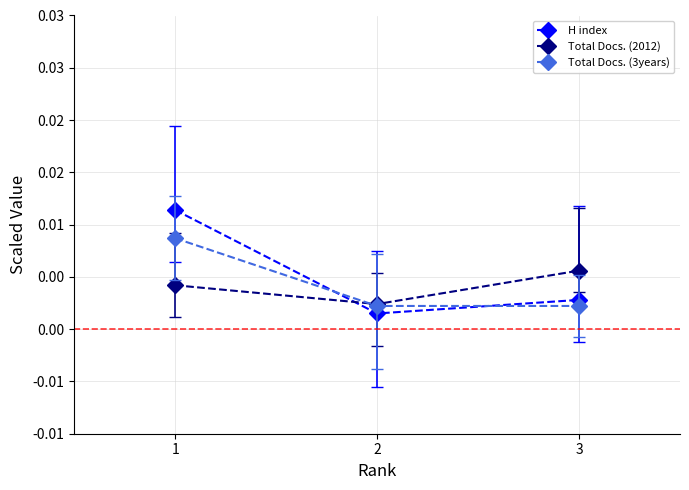

List the series in order of their peak value, highest first.

H index, Total Docs. (3years), Total Docs. (2012)